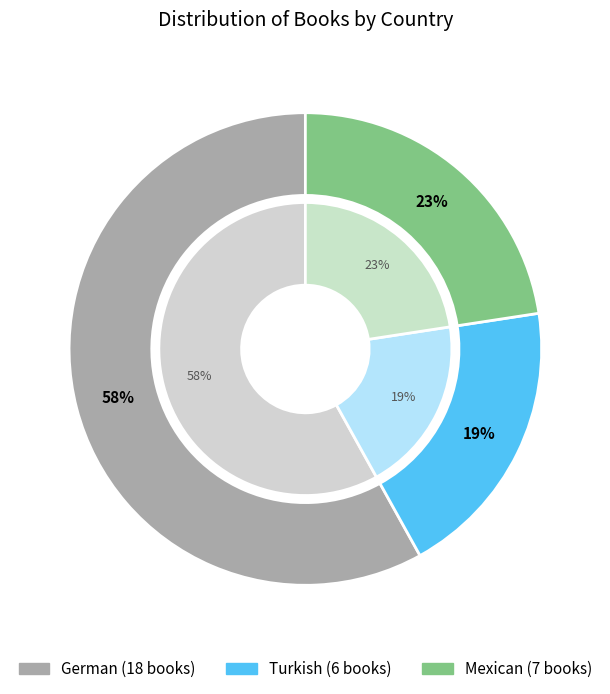

What portion of the pie excludes German?

41.9%